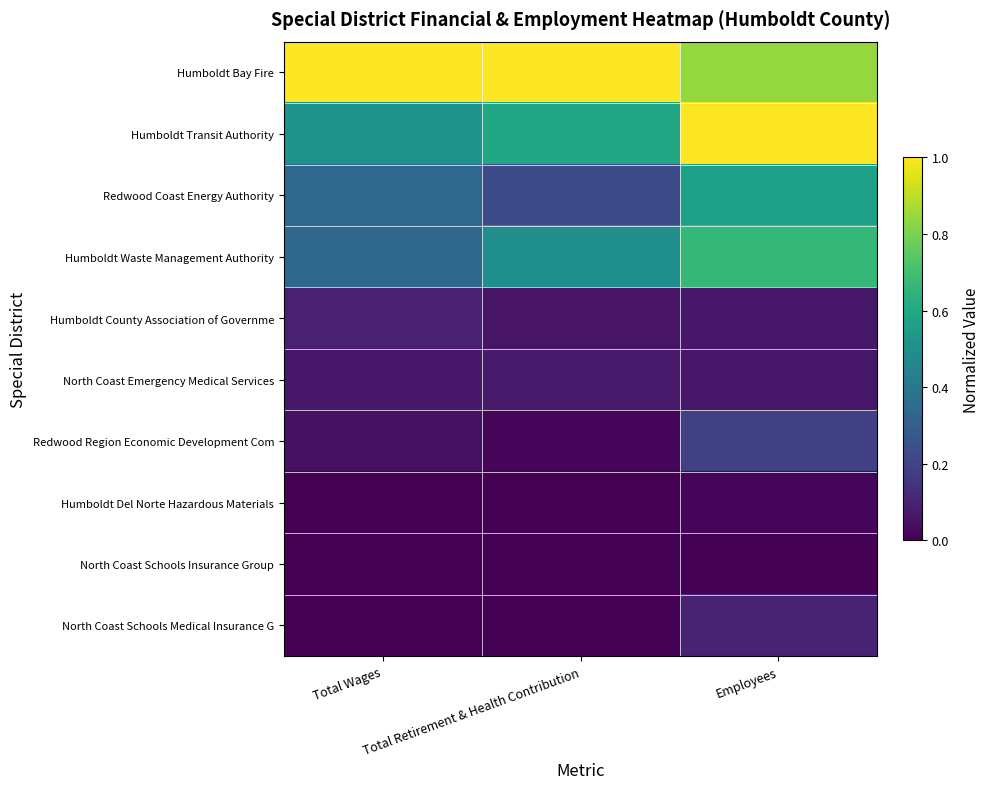

What is the total value across all series at Total Retirement & Health Contribution?

2.5